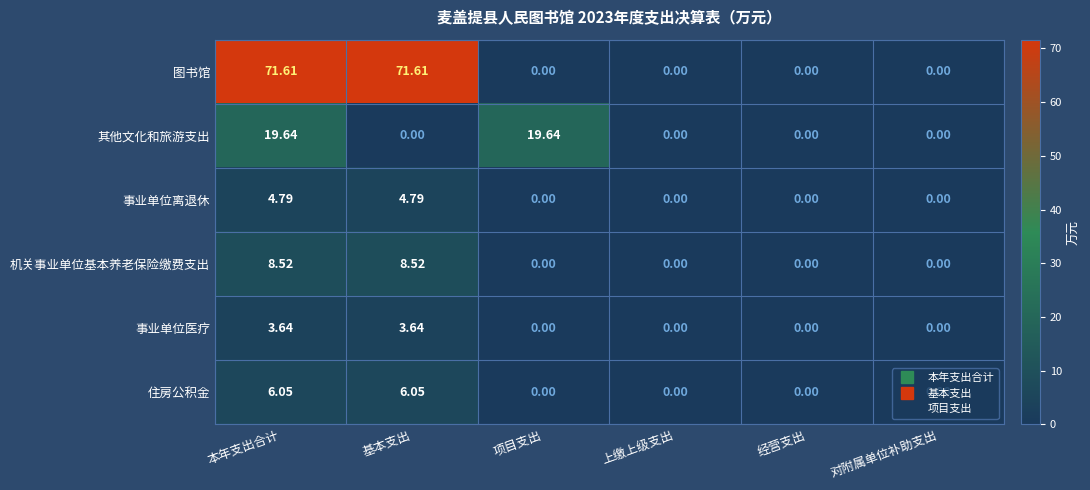

How many values in 机关事业单位基本养老保险缴费支出 are above zero?

2